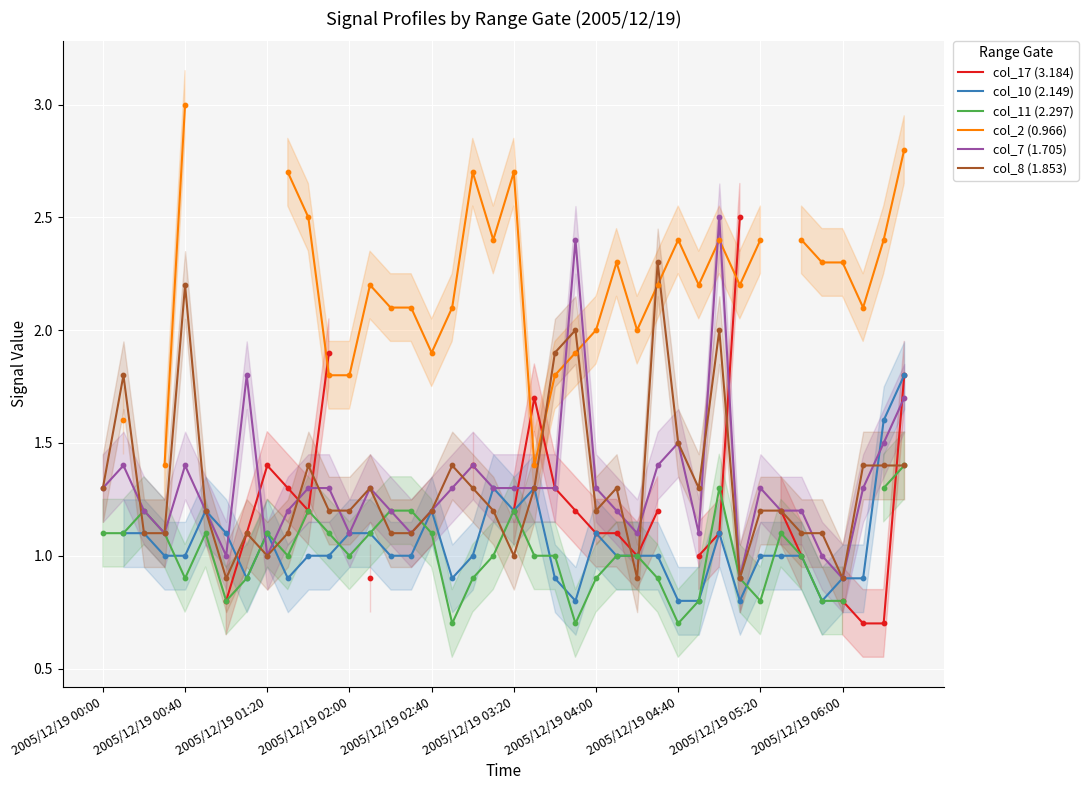

Which series contains the lowest Y value?

col_11 (2.297)